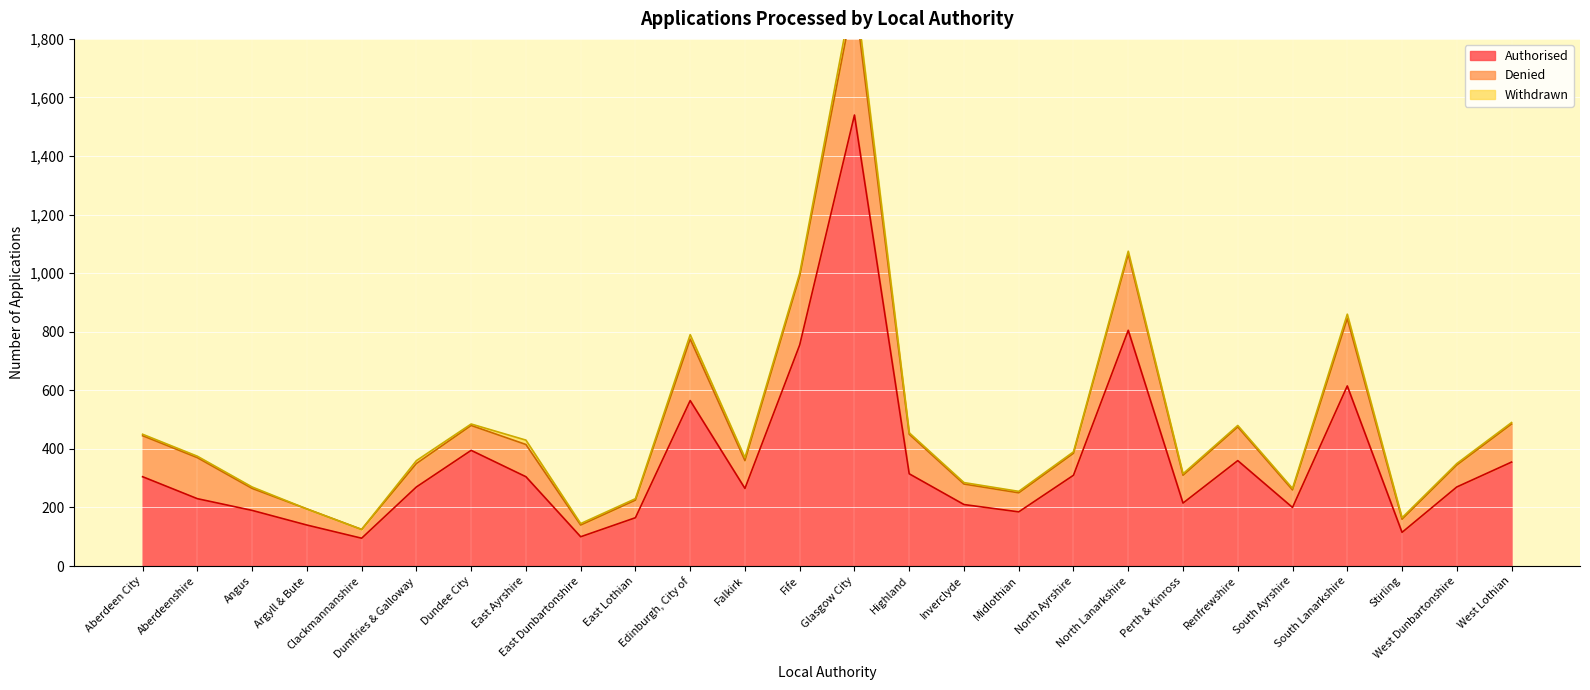

Which has a higher value, Dumfries & Galloway or East Lothian?

Dumfries & Galloway